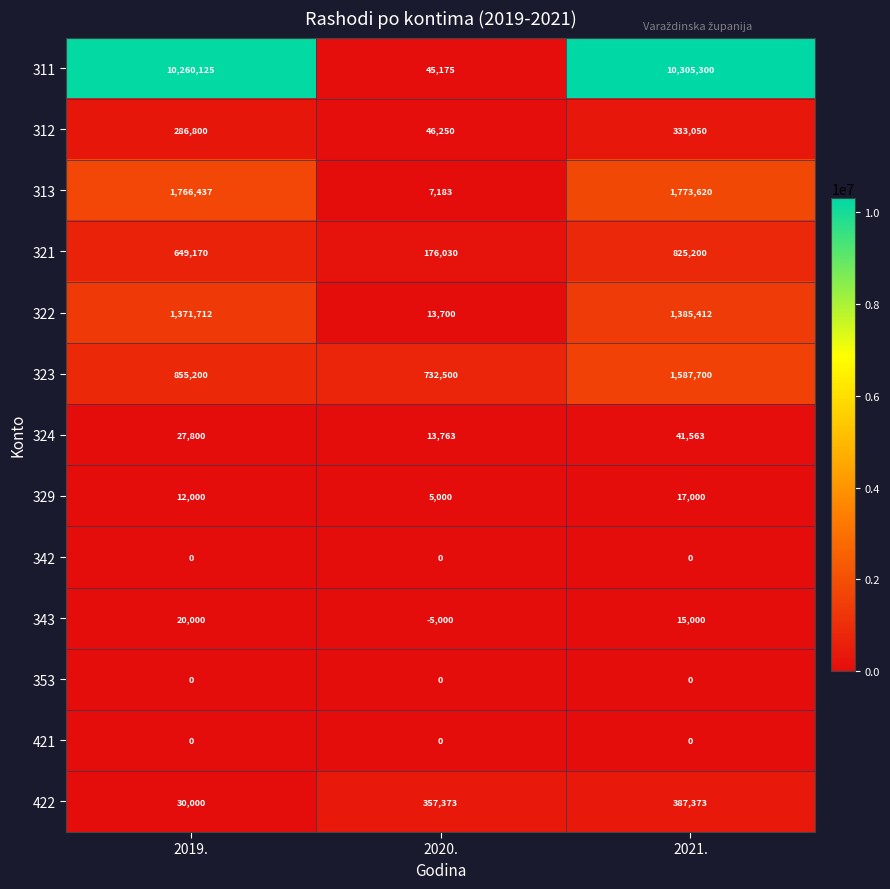

Which label corresponds to the smallest value in the chart?

2020.